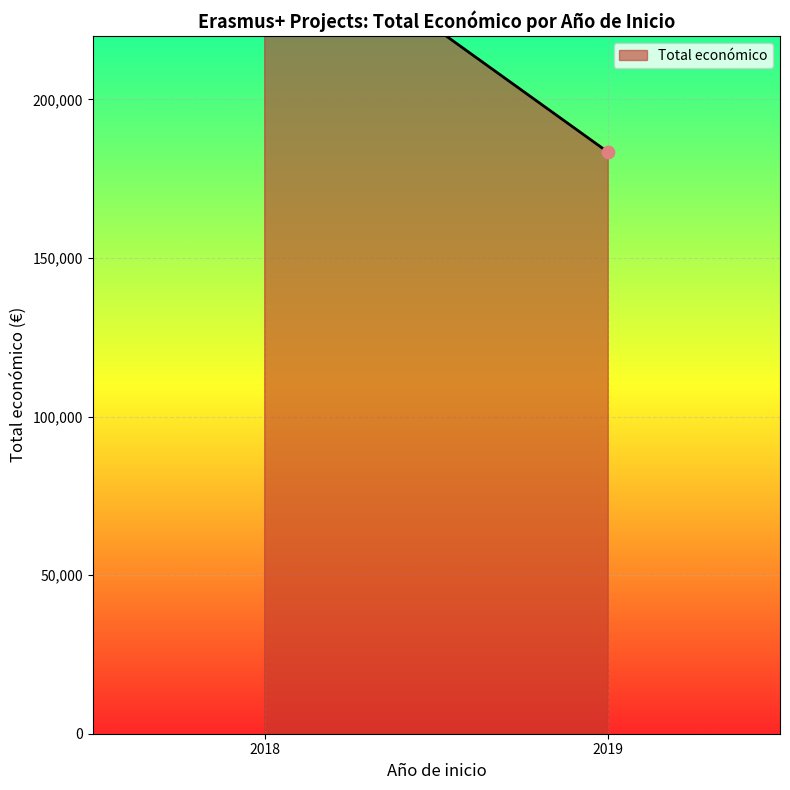

Which has a higher value, 2019 or 2018?

2018